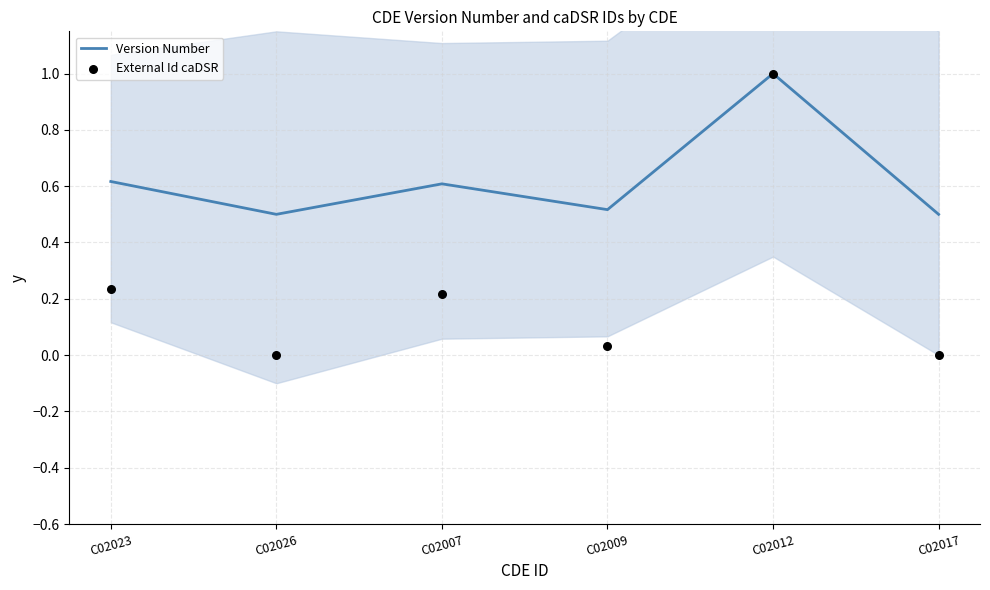

At which category is the sum across all series the highest?

C02012